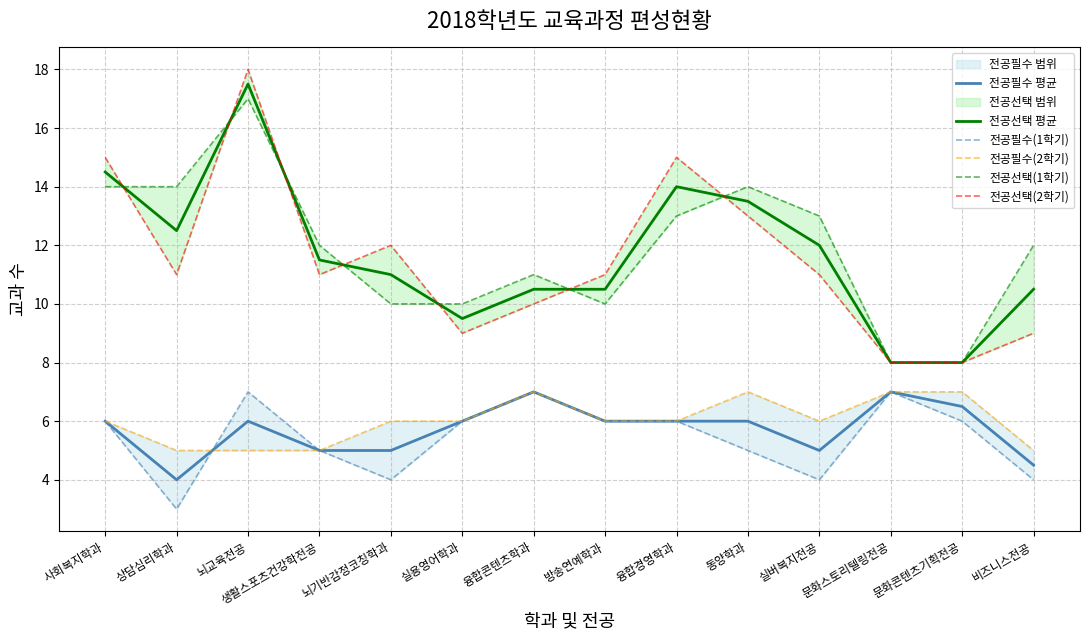

What position from the left is 문화스토리텔링전공?

12